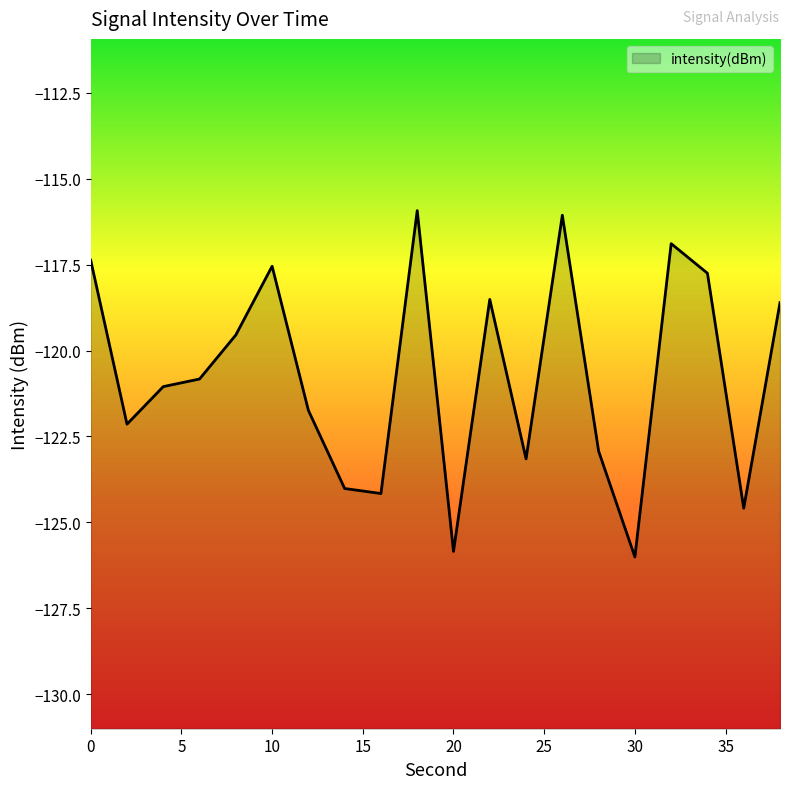

What is the difference between the values at 0 and 35?

6.6